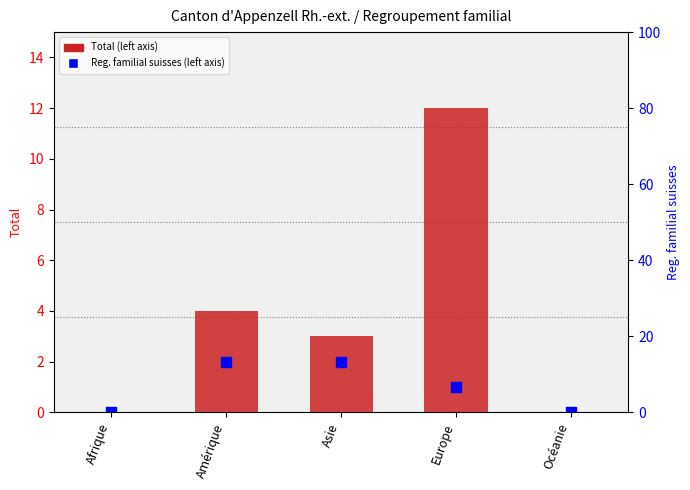

At how many categories does at least one series exceed 11?

1